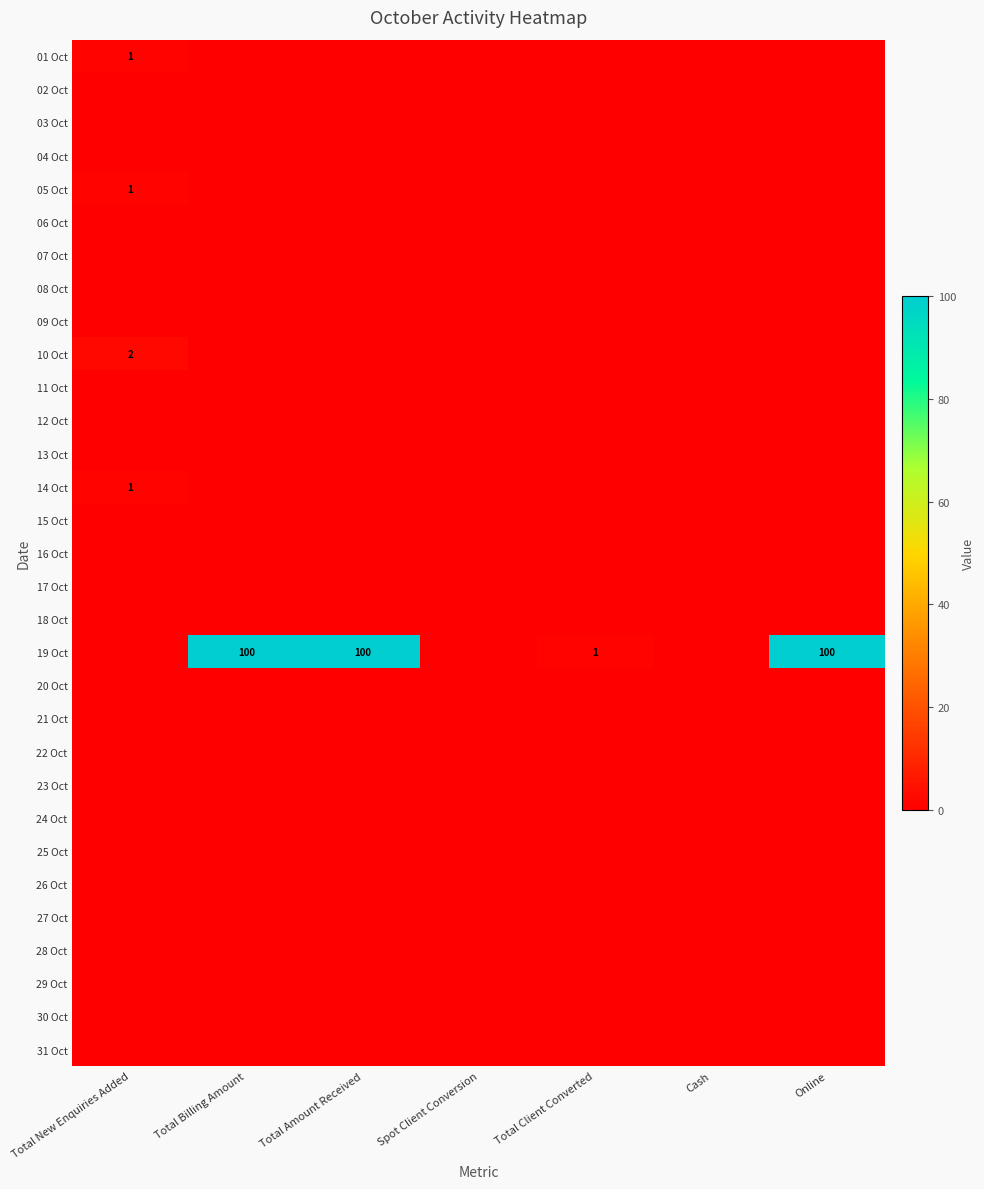

What is the difference between the highest and lowest values at Total Amount Received?

100